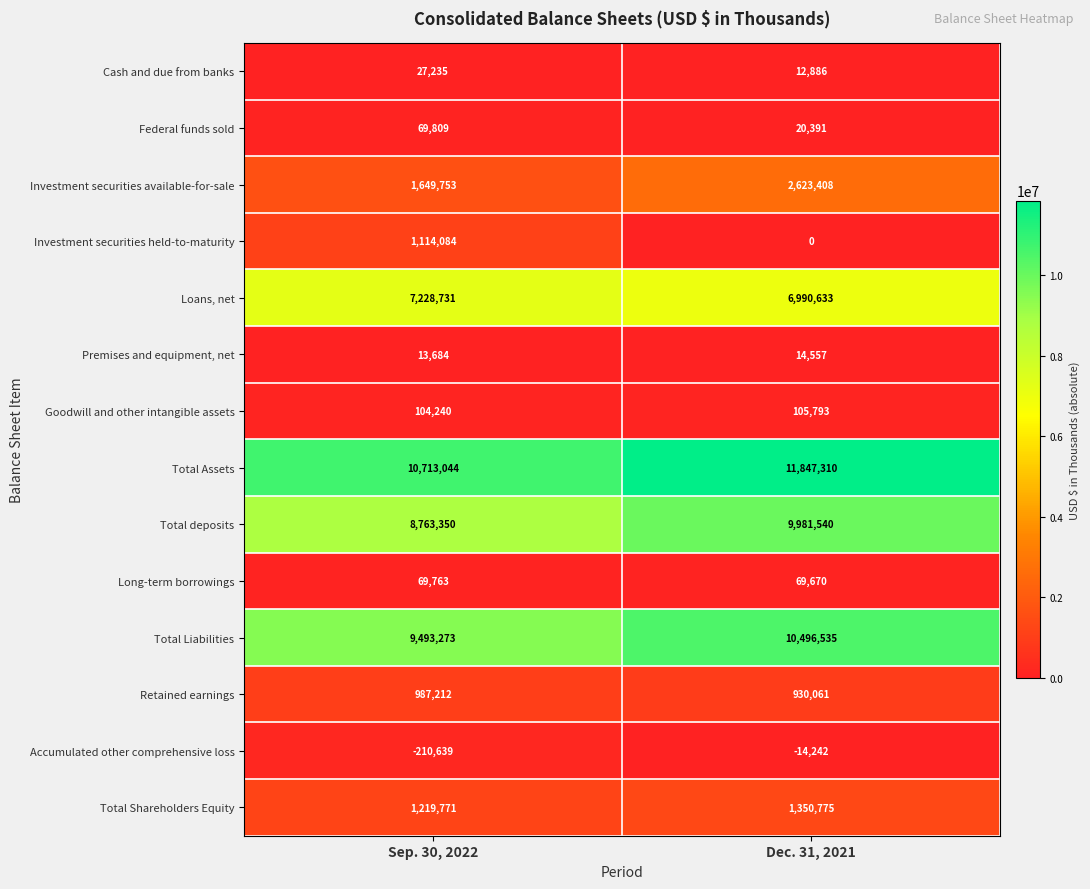

Count the number of categories in the chart.

2